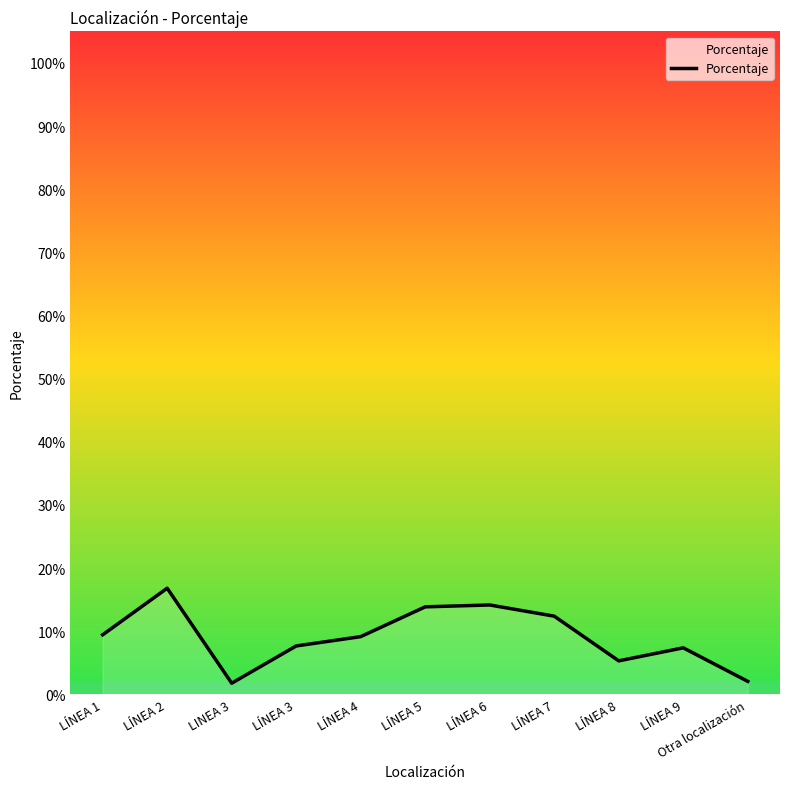

What is the label of the 6th point from the right?

LÍNEA 5